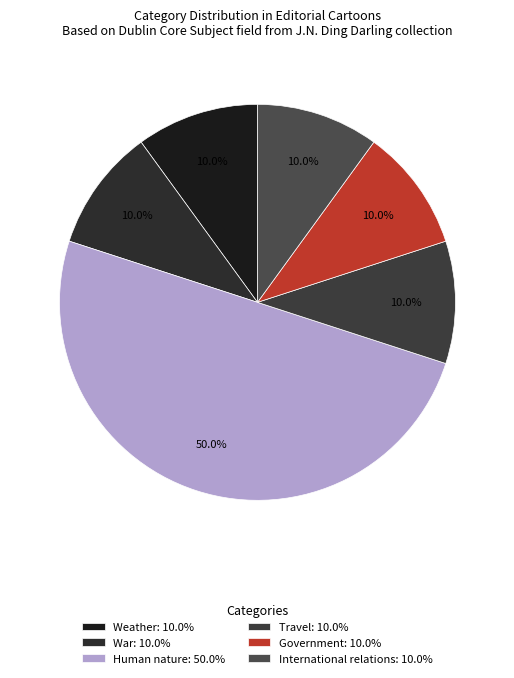

Does Travel represent more than half of the total?

No